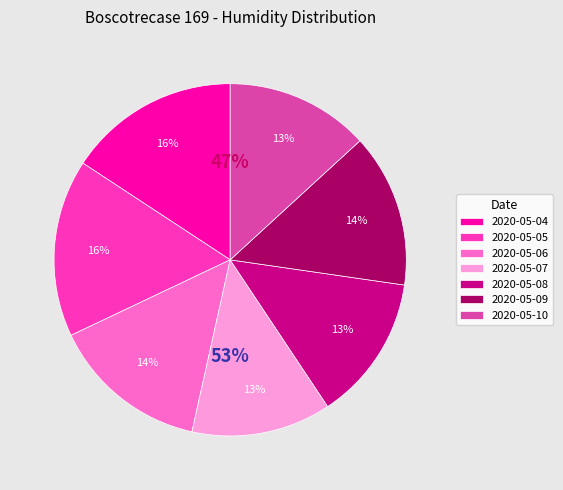

To the nearest percent, what percentage of the pie is 2020-05-04?

16%